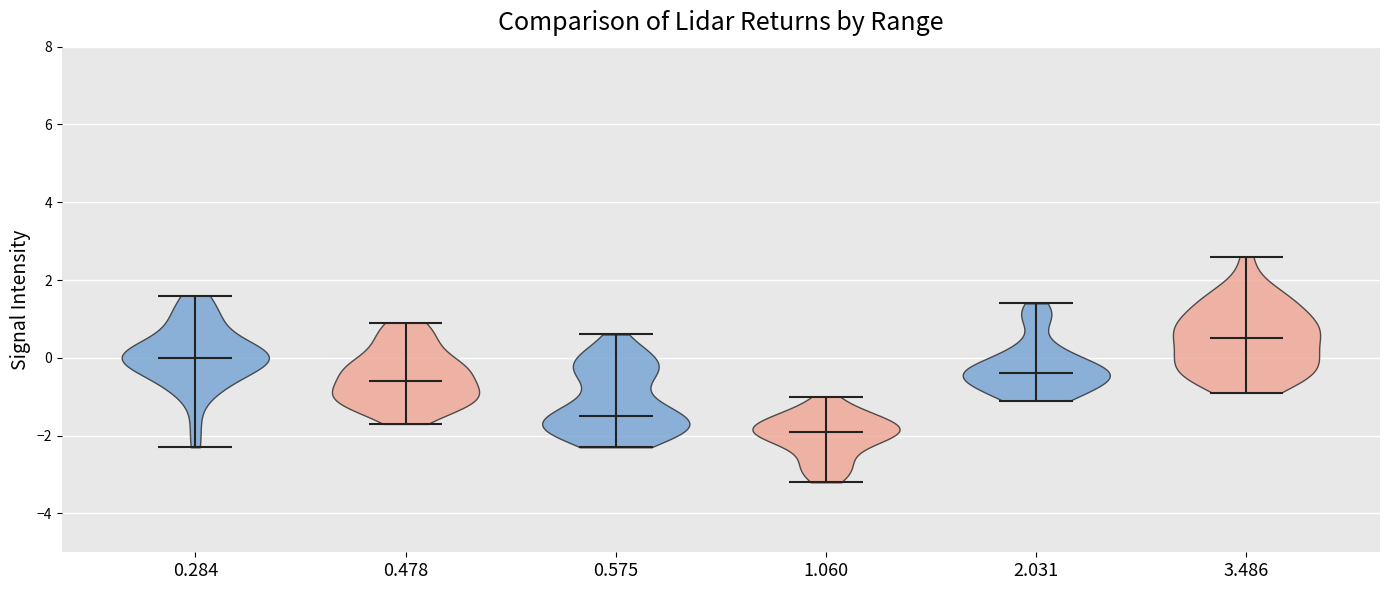

Reading left to right, read every violin against the y-axis: where its median line is, and the lowest and highest points it reaches. The values are not printed on the chart, so give them approximately, as read against the axis.

0.284: median line 0.0, lowest point -2.2, highest point 1.6
0.478: median line -0.6, lowest point -1.6, highest point 1.0
0.575: median line -1.4, lowest point -2.2, highest point 0.6
1.060: median line -1.8, lowest point -3.2, highest point -1.0
2.031: median line -0.4, lowest point -1.0, highest point 1.4
3.486: median line 0.6, lowest point -0.8, highest point 2.6